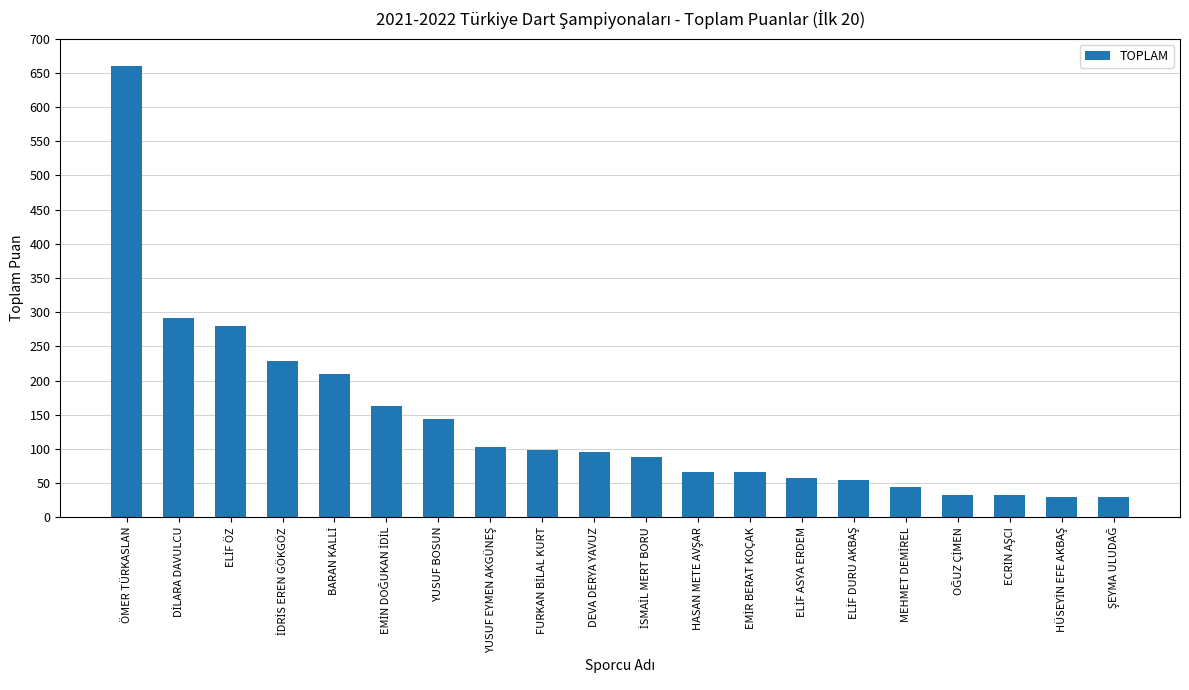

What is the sum of all values?

2774